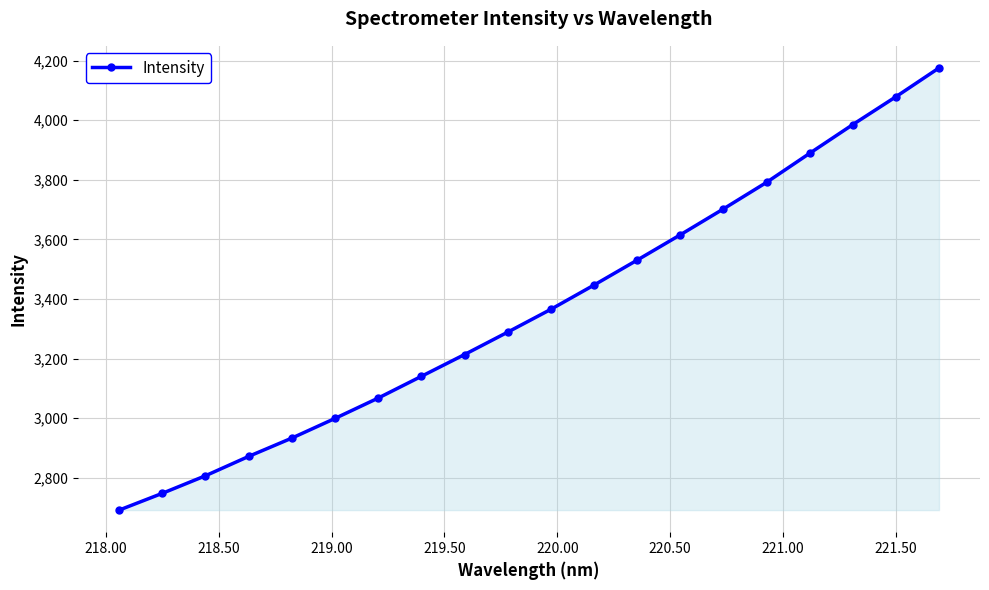

True or false: there are more than 1 points higher than both neighbors.

False